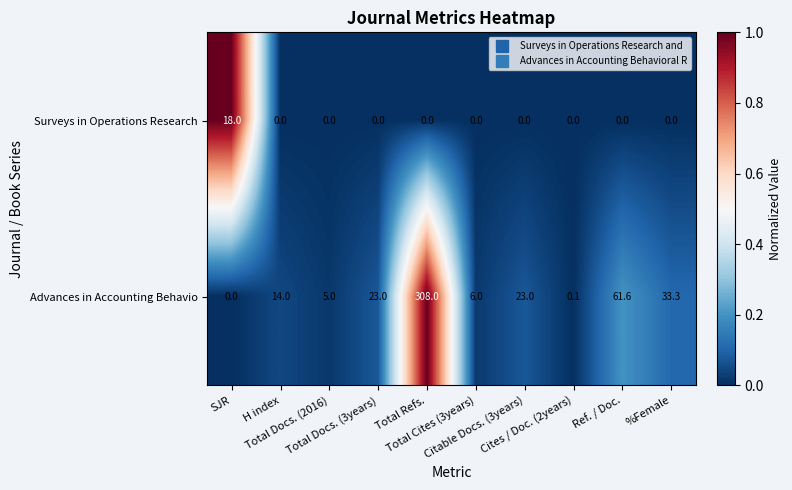

At Ref. / Doc., list the series in order from smallest to largest.

Surveys in Operations Research, Advances in Accounting Behavio